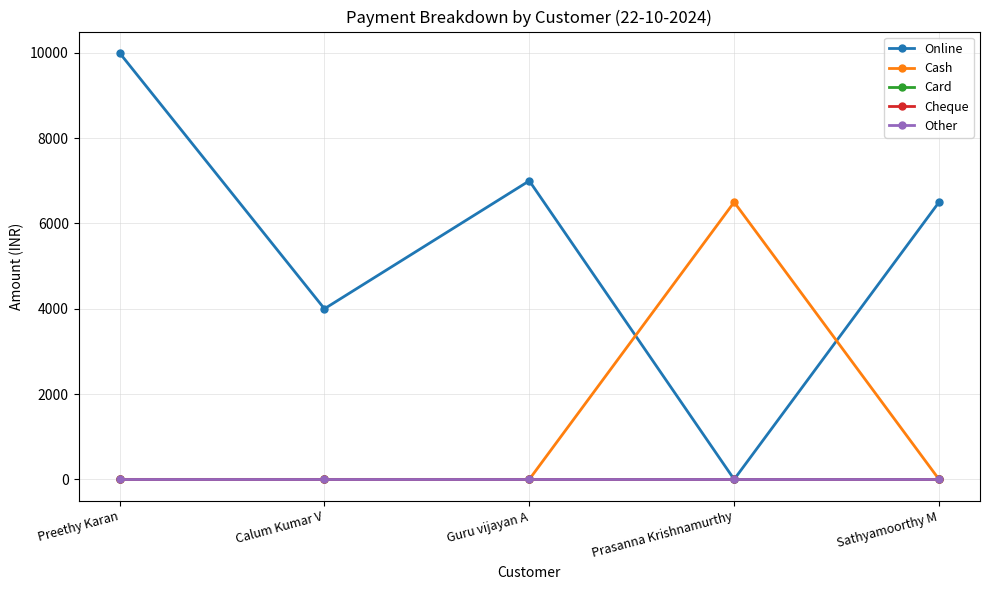

How many lines are shown in the chart?

5